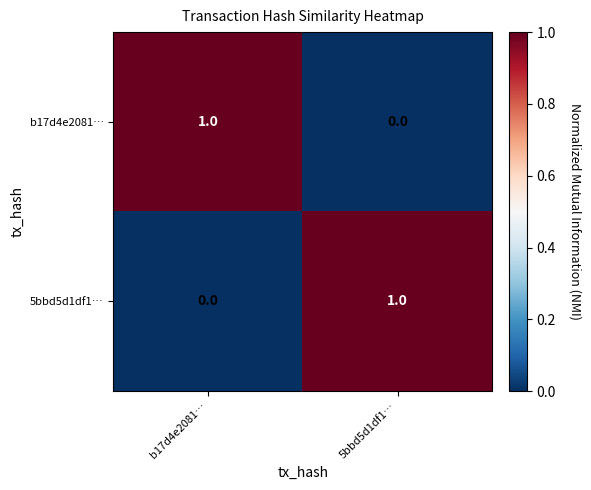

Is it true that b17d4e2081… equals 0 at 5bbd5d1df1…?

True